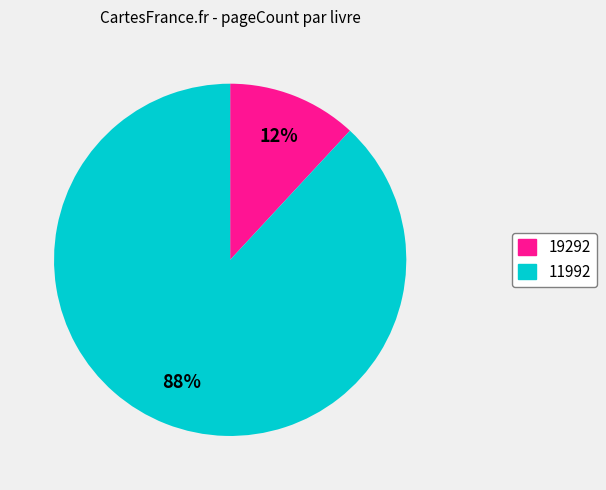

What percentage is the 11992 slice, to the nearest percent?

88%